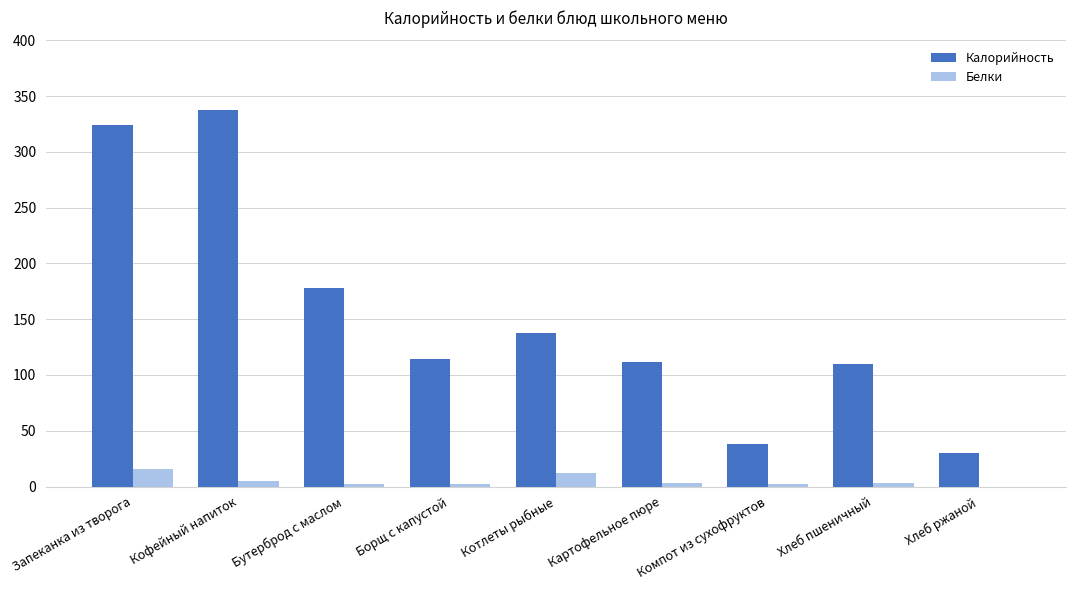

The value of Белки at Кофейный напиток is 5. True or false?

True